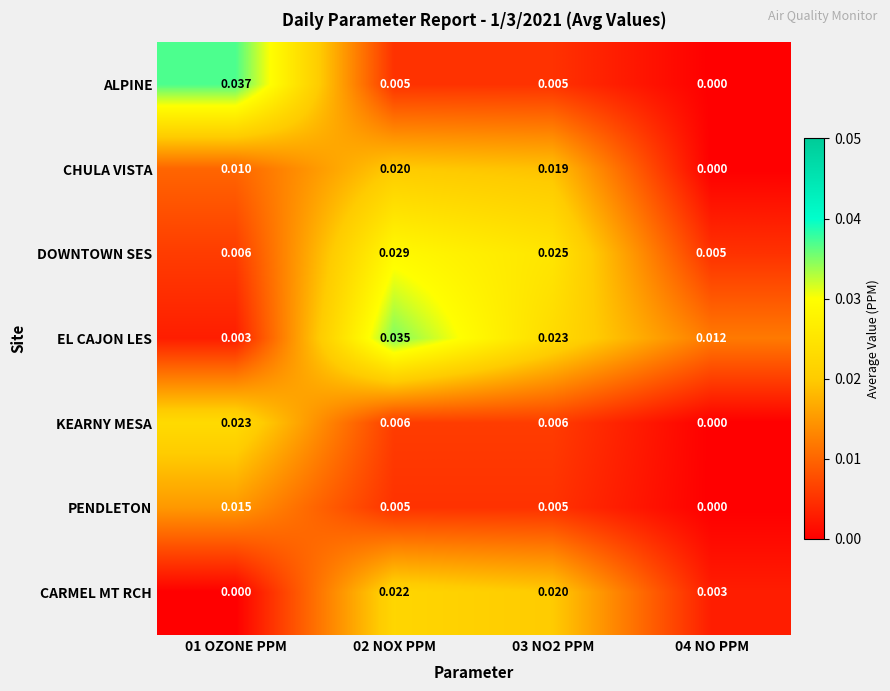

Which series has the widest spread of values?

ALPINE